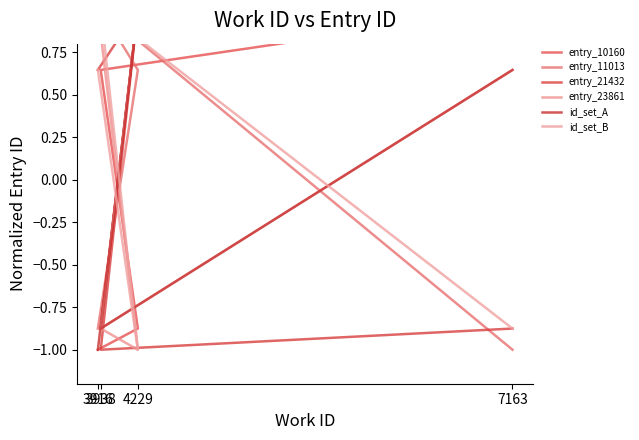

What is the sum of all id_set_B values?

-0.2